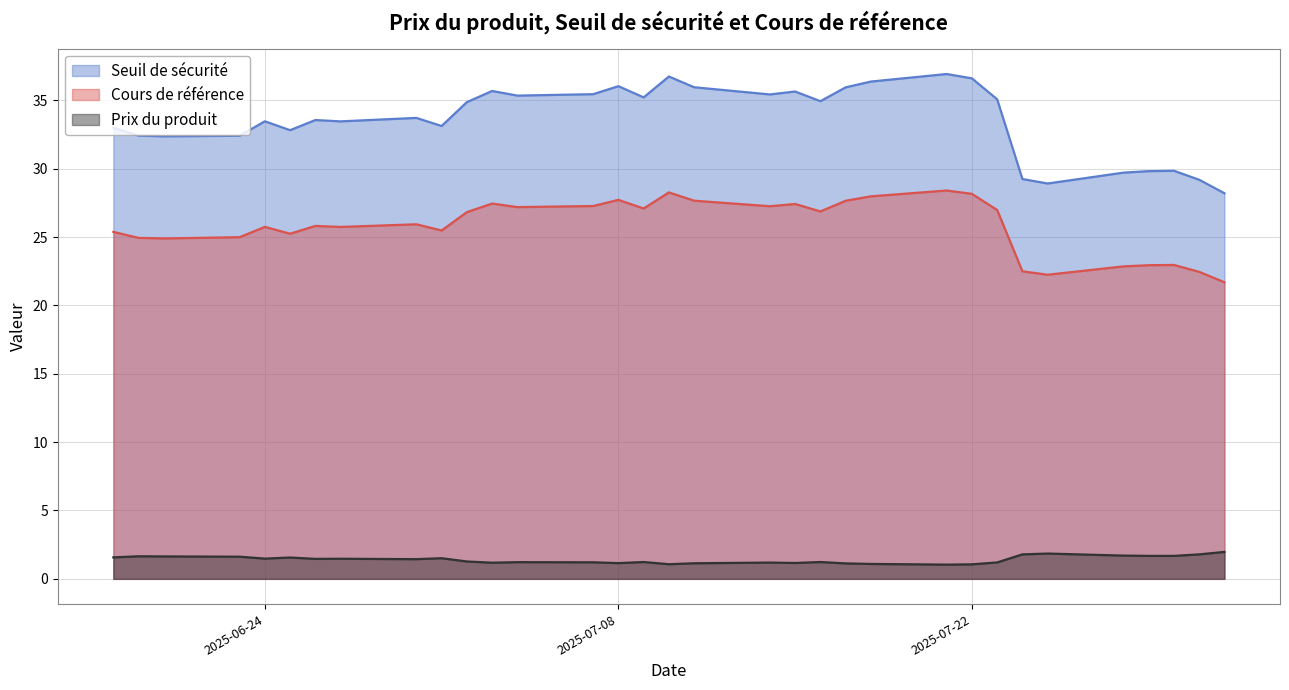

What value does the Prix du produit series have at 2025-07-08?

1.1